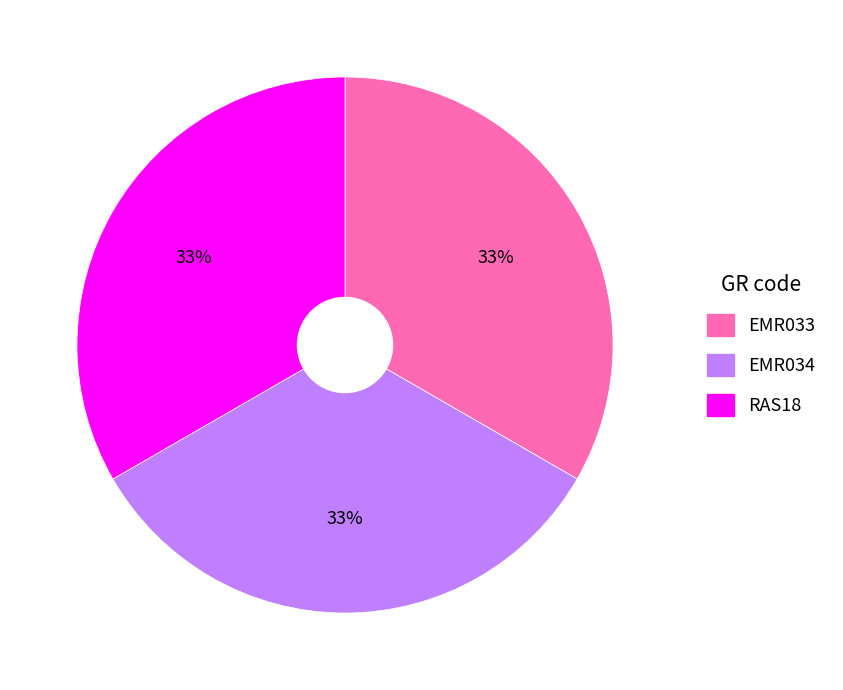

Is there a majority slice in this chart?

No